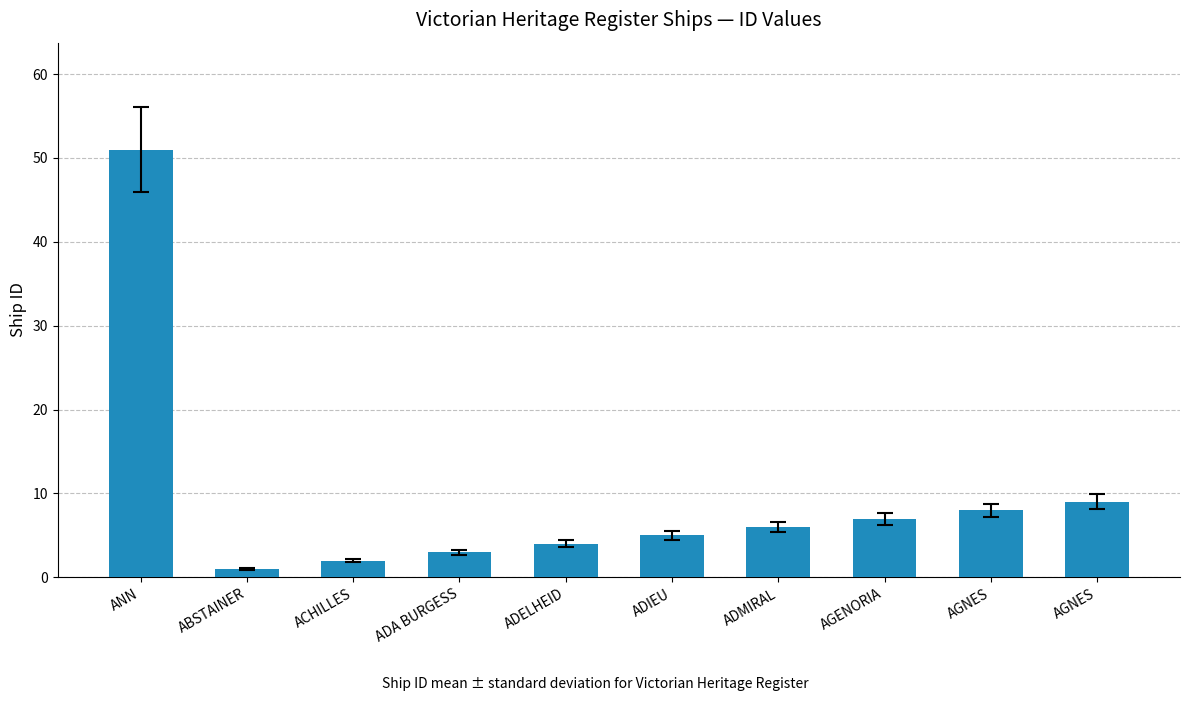

Rank the categories by value from lowest to highest.

ABSTAINER, ACHILLES, ADA BURGESS, ADELHEID, ADIEU, ADMIRAL, AGENORIA, AGNES, AGNES, ANN